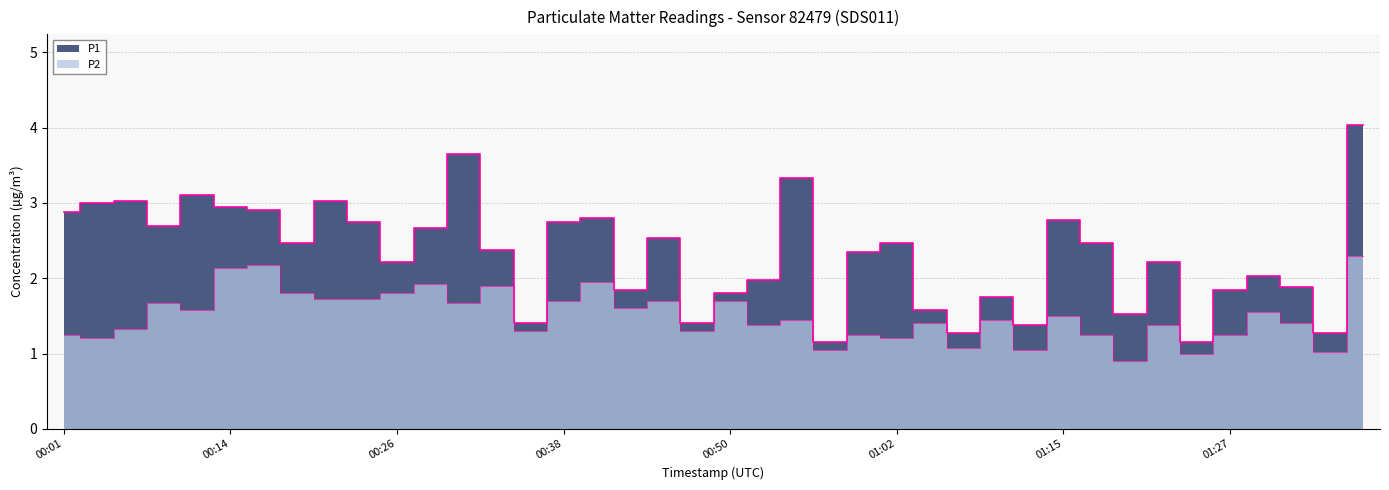

Reading left to right, list all the values displayed in this chart.

P1: 2.9	3.0	3.0	2.7	3.1	3.0	2.9	2.5	3.0	2.8	2.2	2.7	3.6	2.4	1.4	2.8	2.8	1.9	2.5	1.4	1.8	2.0	3.3	1.1	2.4	2.5	1.6	1.3	1.8	1.4	2.8	2.5	1.5	2.2	1.1	1.9	2.0	1.9	1.3	4.0
P2: 1.2	1.2	1.3	1.7	1.6	2.1	2.2	1.8	1.7	1.7	1.8	1.9	1.7	1.9	1.3	1.7	1.9	1.6	1.7	1.3	1.7	1.4	1.4	1.1	1.2	1.2	1.4	1.1	1.4	1.1	1.5	1.2	0.9	1.4	1.0	1.2	1.6	1.4	1.0	2.3